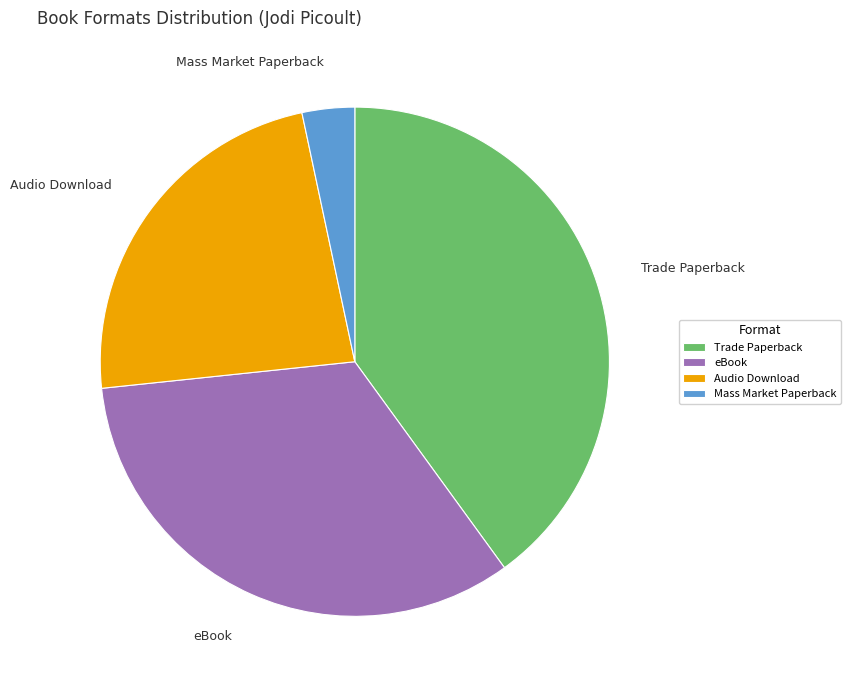

Which has a higher value, eBook or Audio Download?

eBook